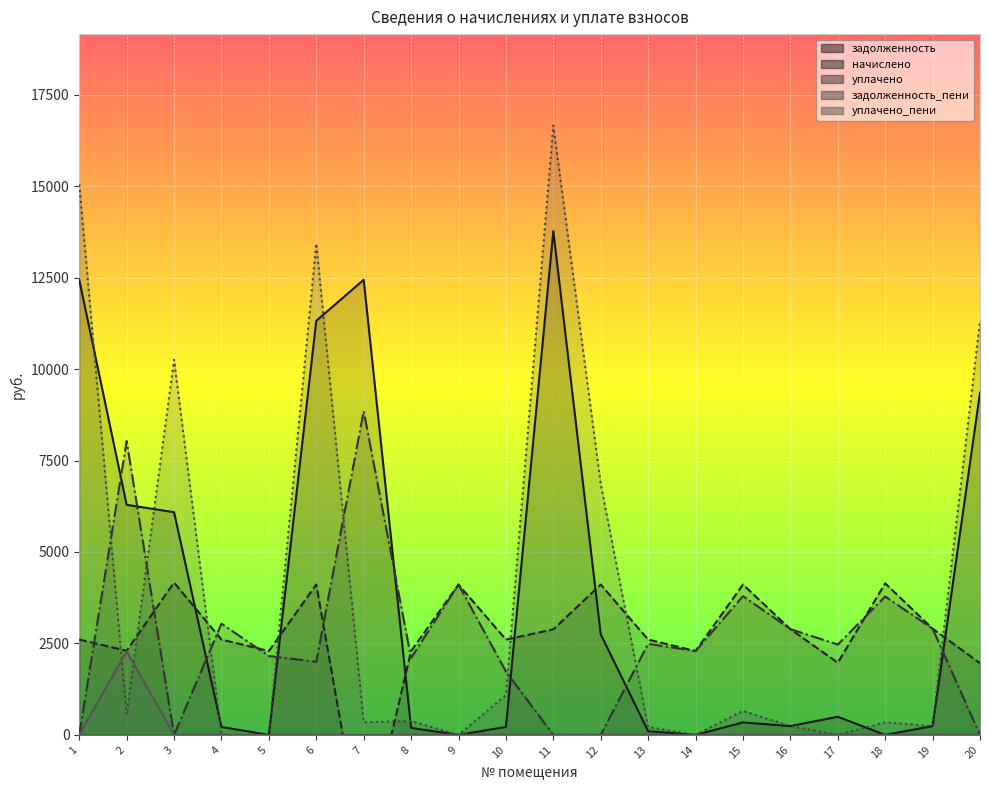

What is the total value across all series at 6?

30860.0